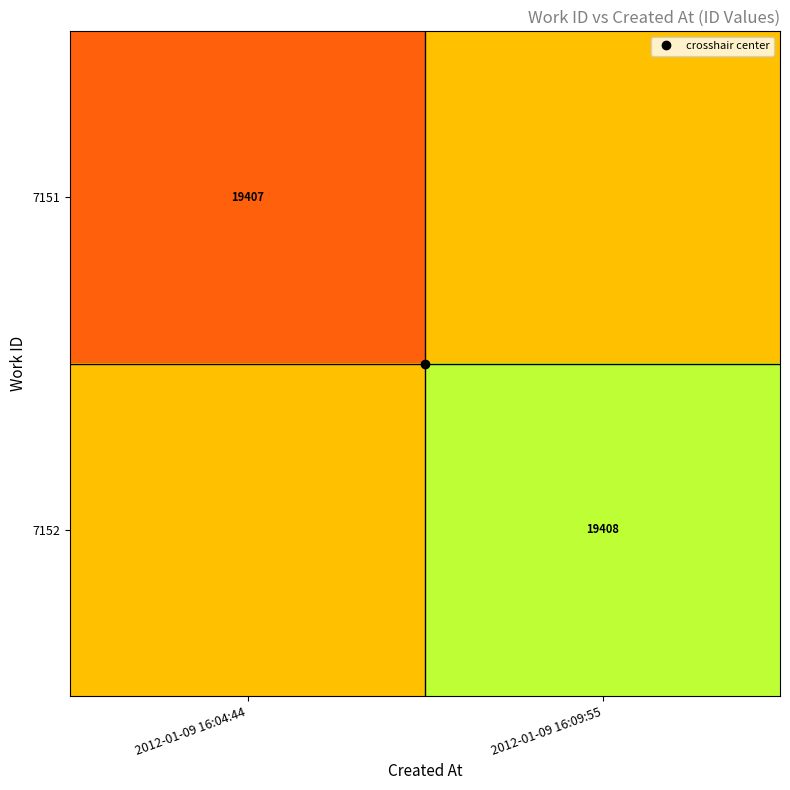

At 2012-01-09 16:04:44, list the series in order from largest to smallest.

7152, 7151